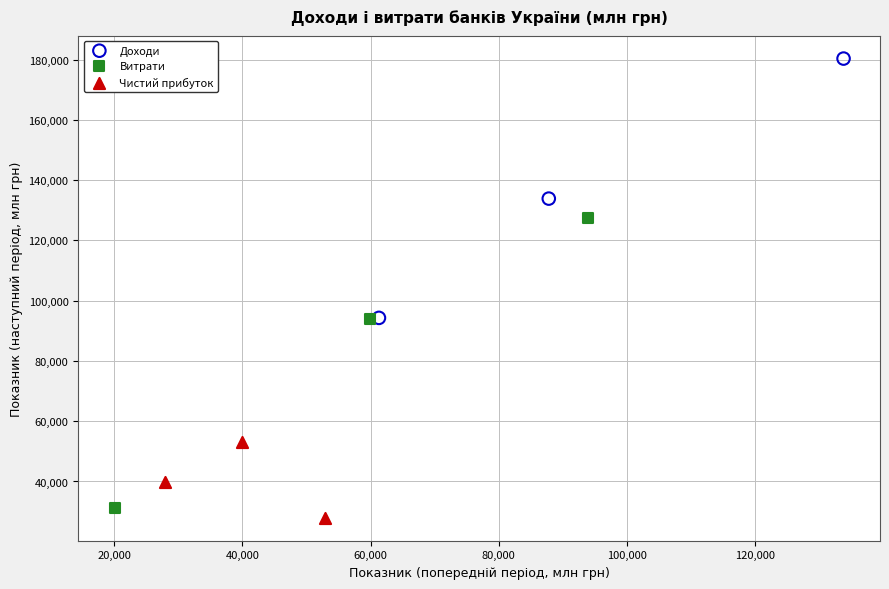

Which series reaches the maximum Y coordinate?

Доходи